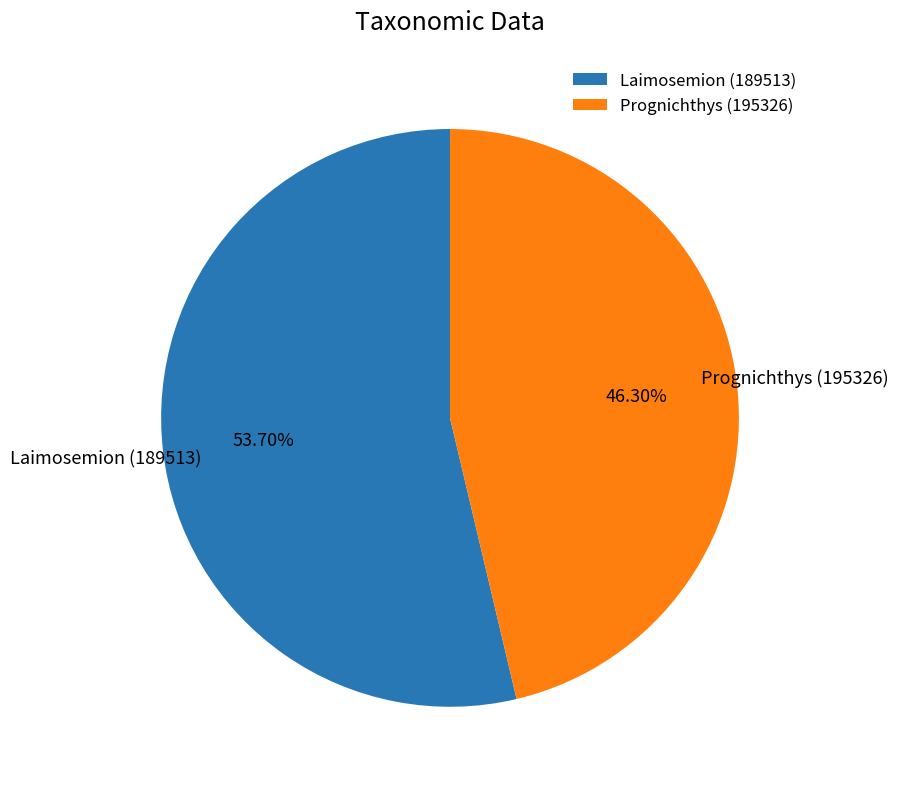

Does any single category account for the majority?

Yes